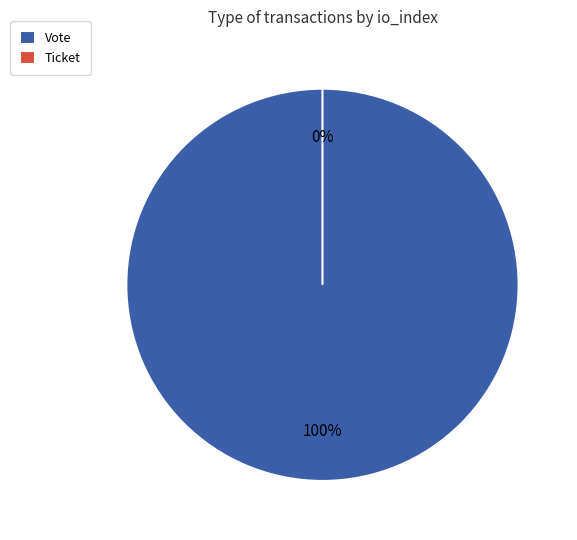

What is the largest slice in the pie chart?

Vote